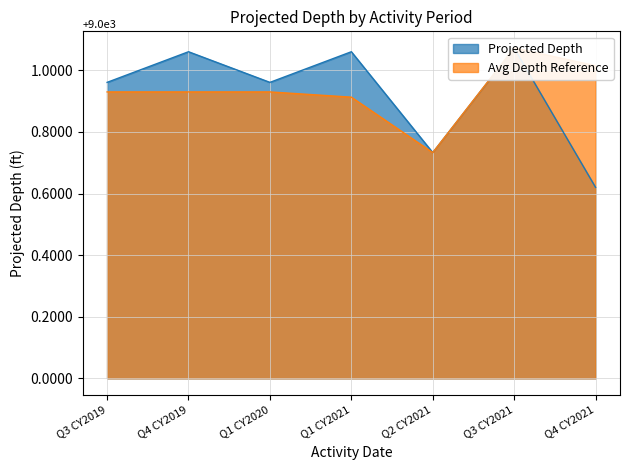

What are all the series names shown in the legend?

Projected Depth, Avg Depth Reference